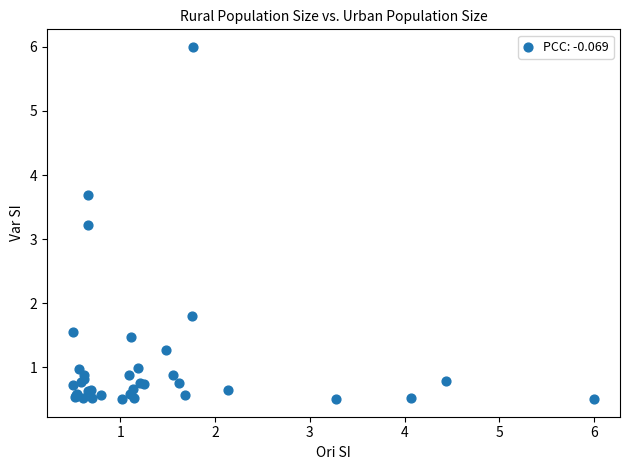

What Y value in the scatter plot is closest to 3?

3.2